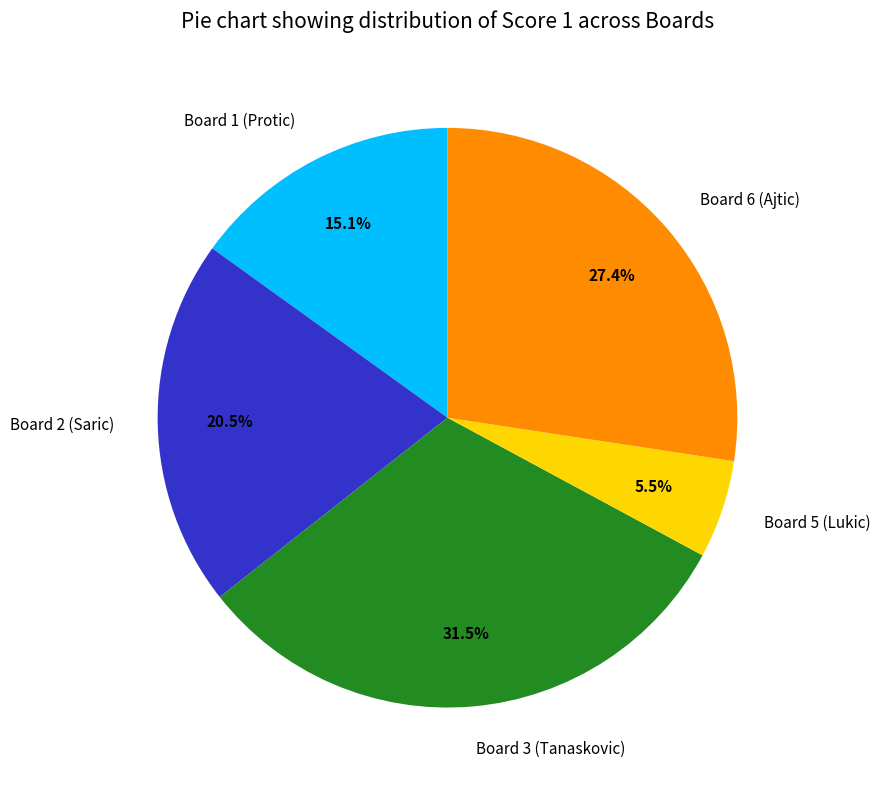

The Board 5 (Lukic) slice represents 12% of the pie. True or false?

False